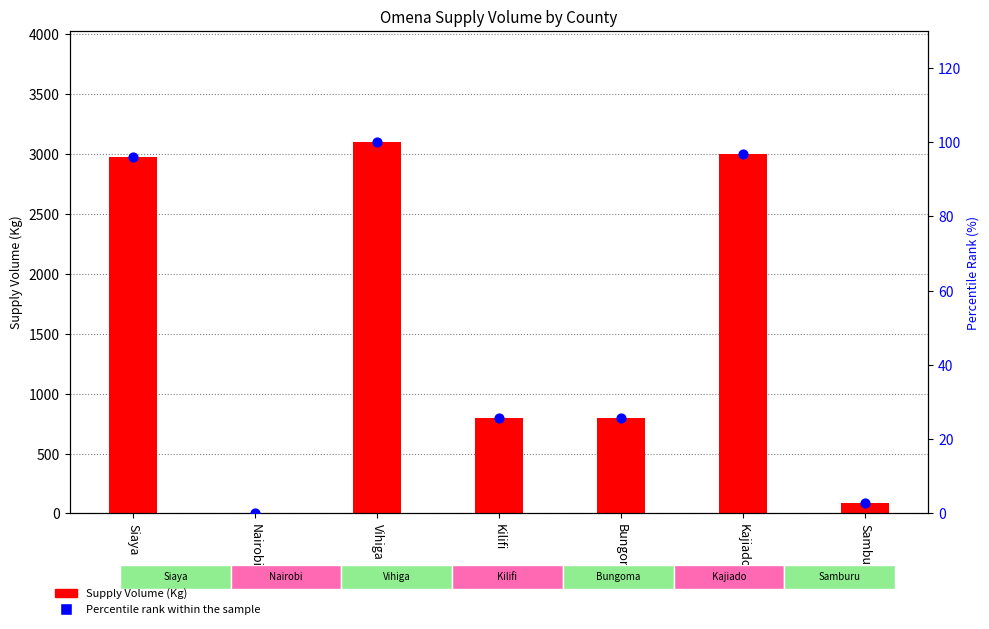

Which series contains the lowest Y value?

Supply Volume